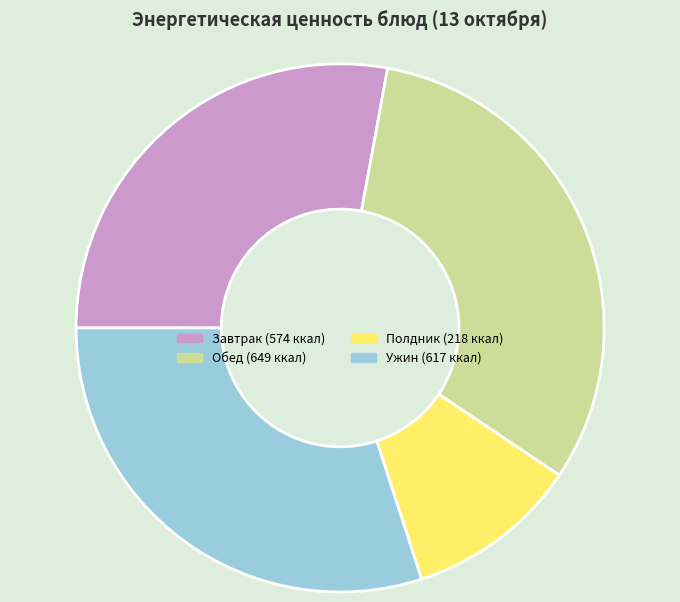

Is there a majority slice in this chart?

No